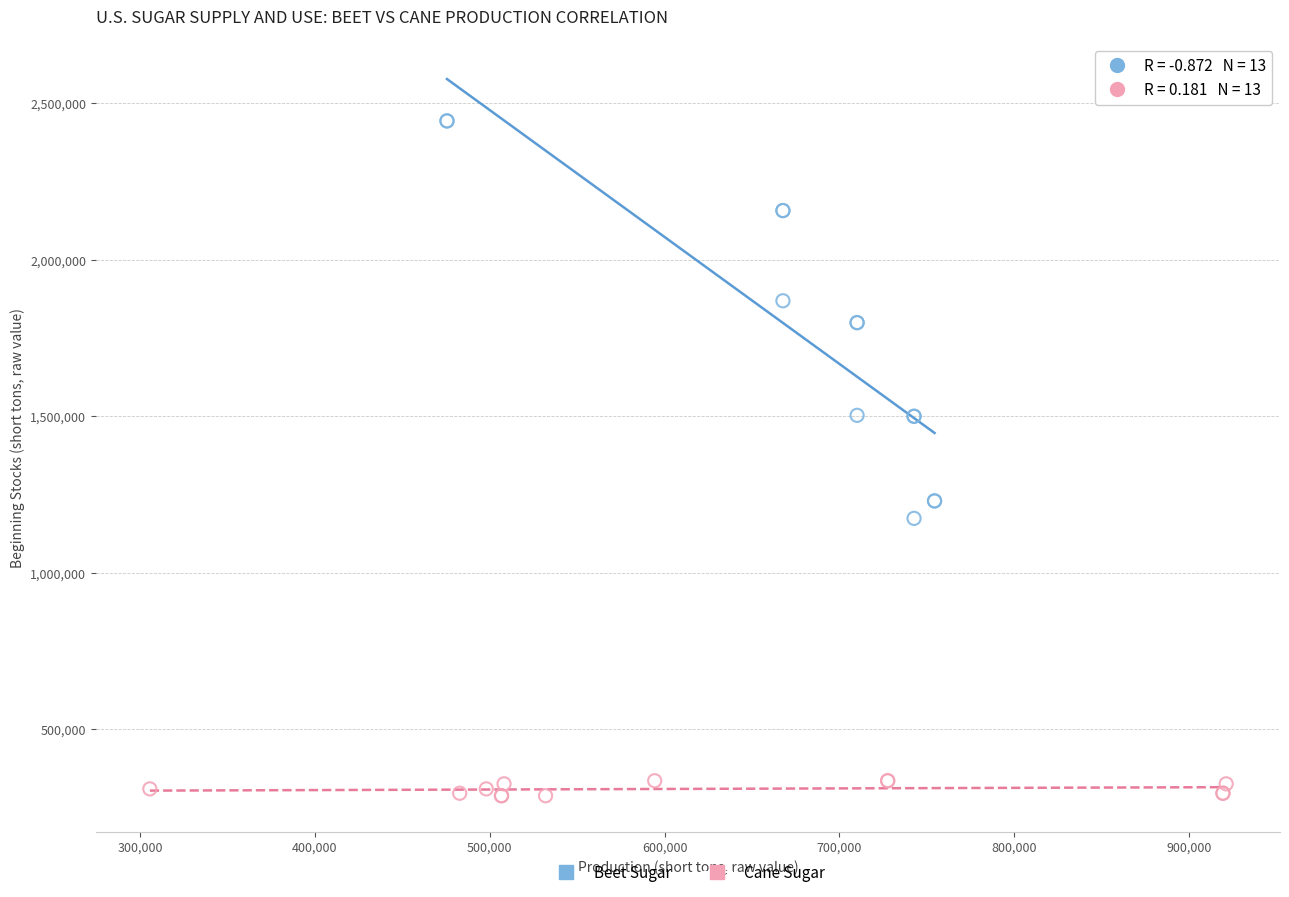

Which series reaches the maximum Y coordinate?

Beet Sugar